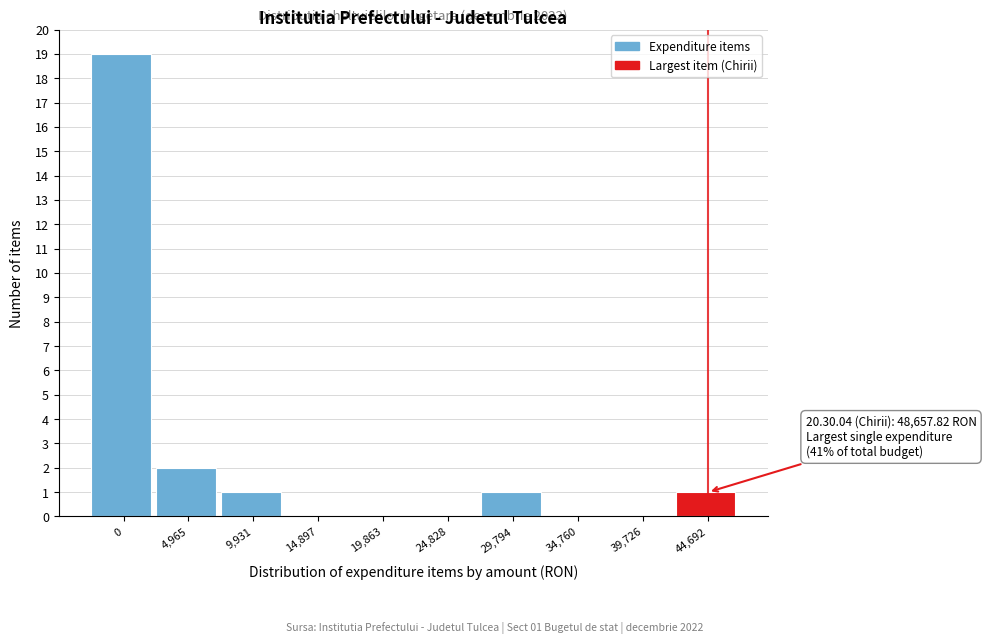

Reading left to right, transcribe all the data shown in this chart.

0=19	4,965=2	9,931=1	14,897=0	19,863=0	24,828=0	29,794=1	34,760=0	39,726=0	44,692=1